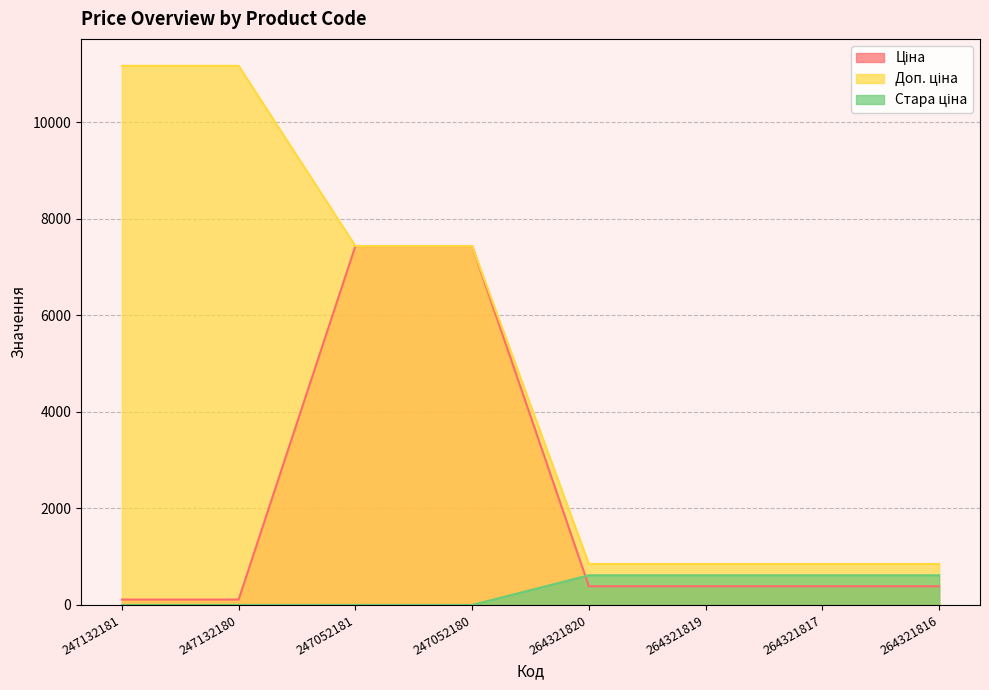

What is the difference between the maximum and second lowest values in the Стара ціна series?

615.1